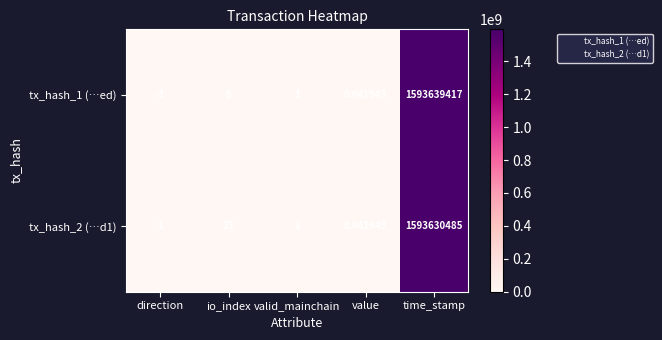

Where is tx_hash_1 (…ed) nearest to the value 796819708?

io_index